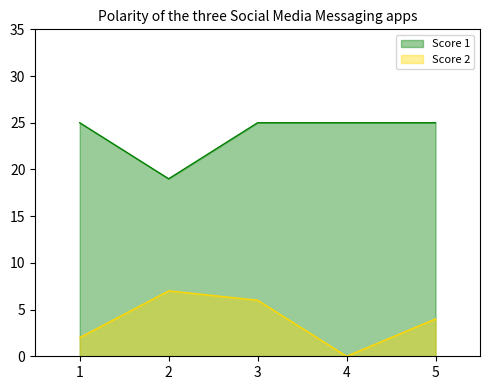

At 2, list the series in order from smallest to largest.

Score 2, Score 1